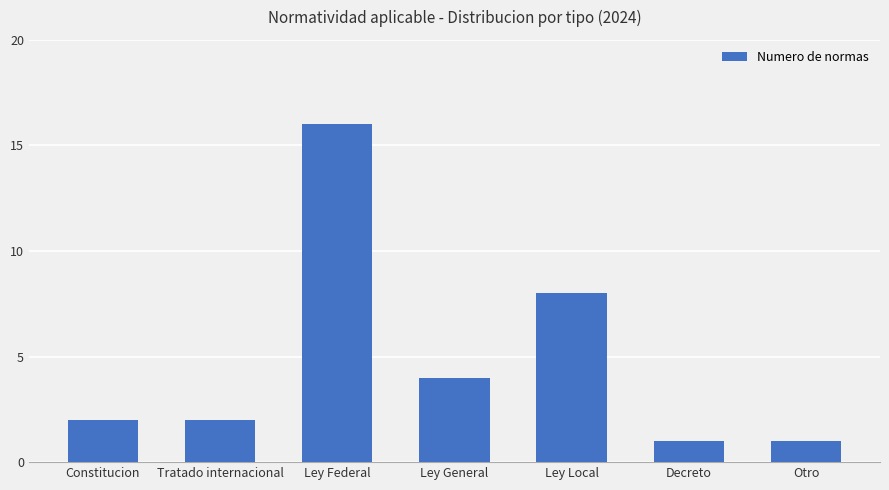

Is it true that the value at Ley General is 4?

True